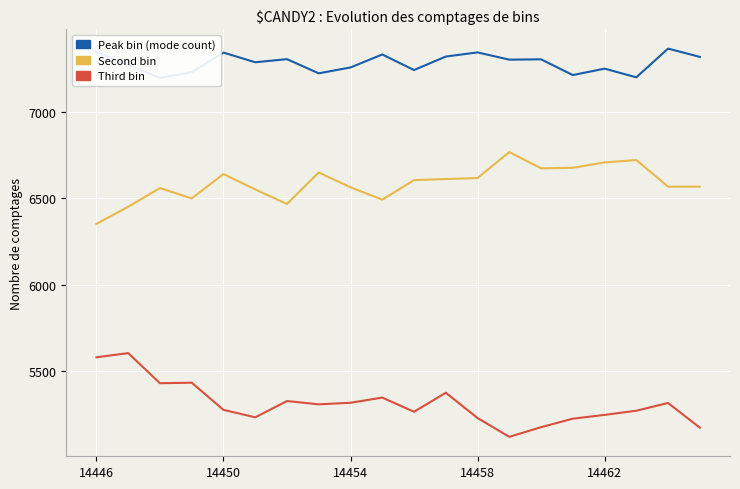

At which category does the chart reach its peak across all series?

18